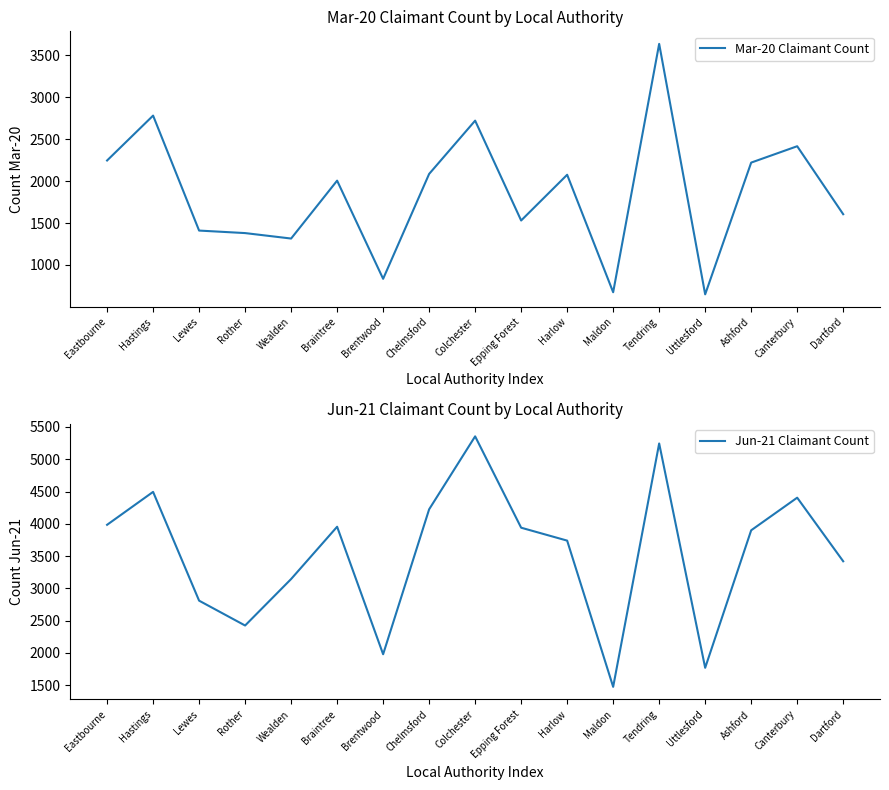

True or false: Mar-20 Claimant Count and Jun-21 Claimant Count cross at least once.

False